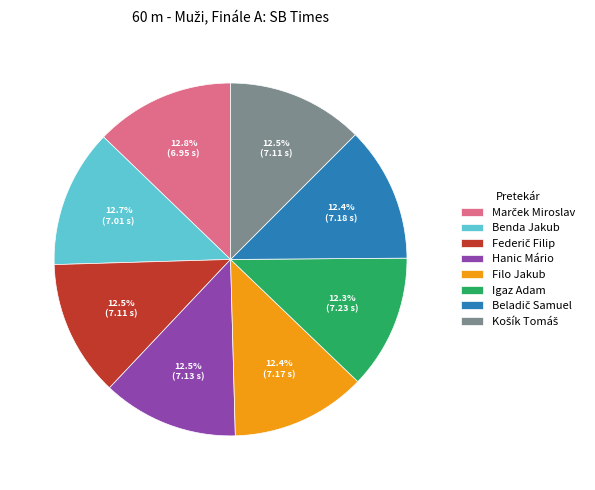

Do Igaz Adam and Filo Jakub together represent more than half of the pie?

No